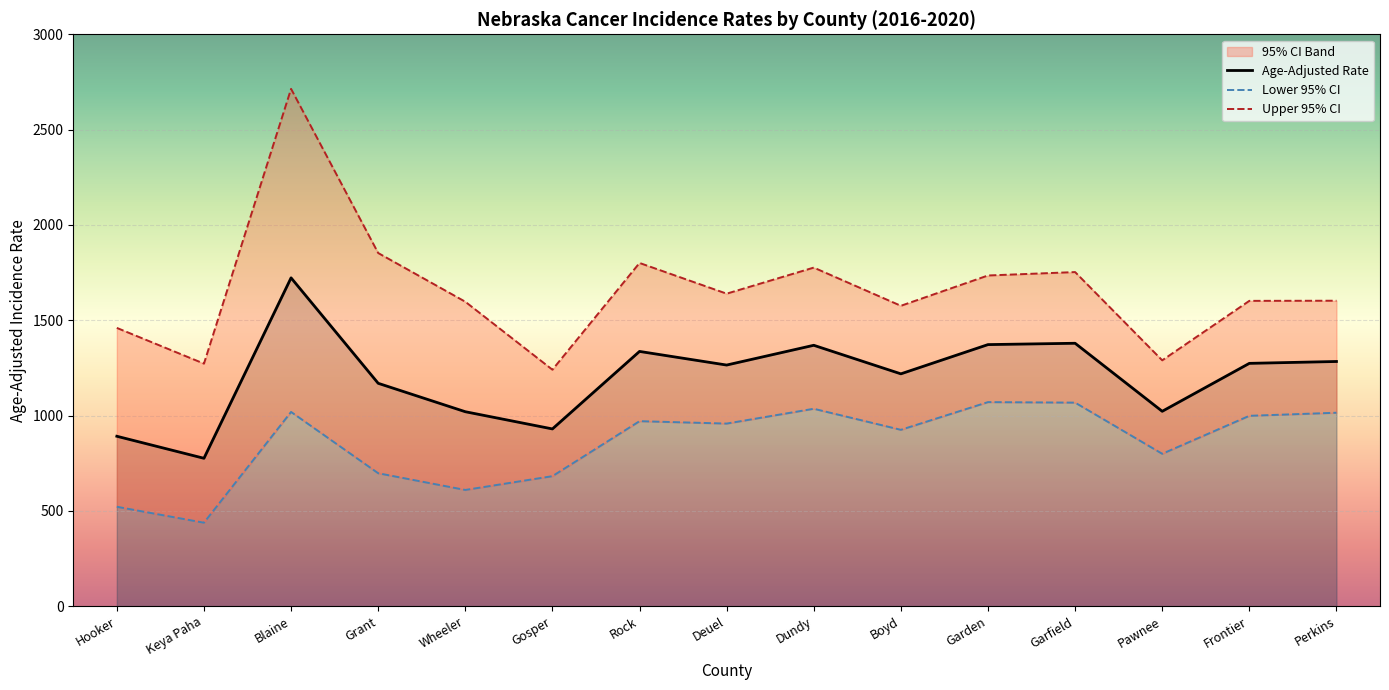

At which label does Age-Adjusted Rate first exceed 1264?

Blaine